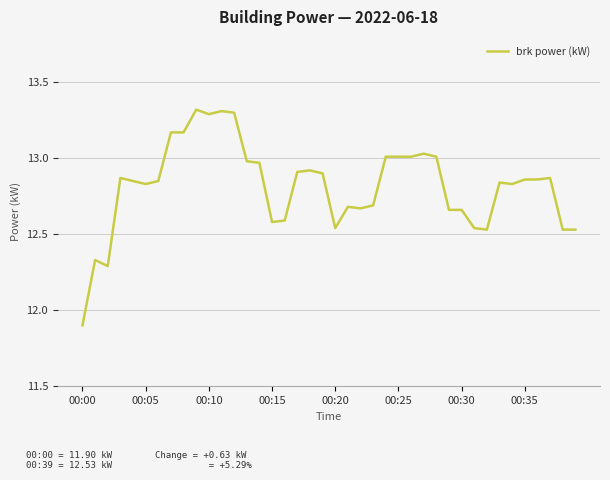

What is the sum of all values?

512.7